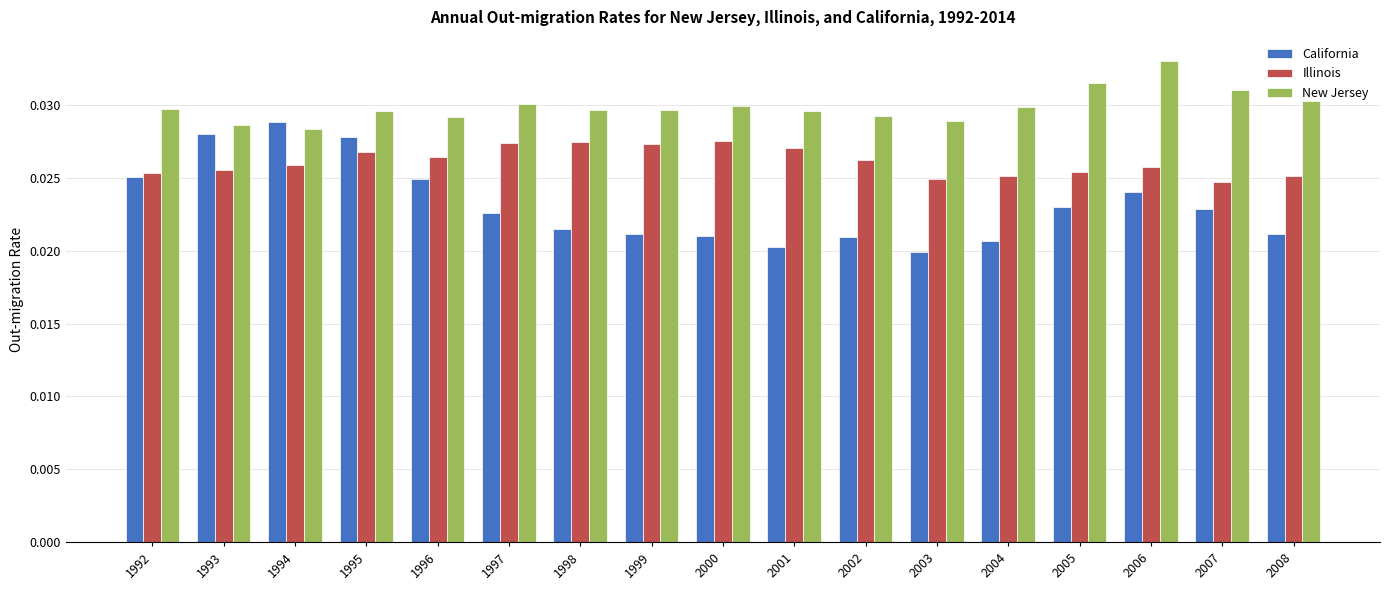

Is the value of California at 2003 greater than the value of New Jersey at 1996?

No